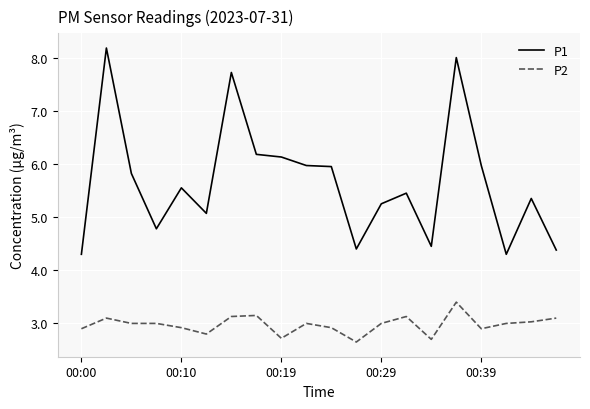

What is the maximum value for P2?

3.4